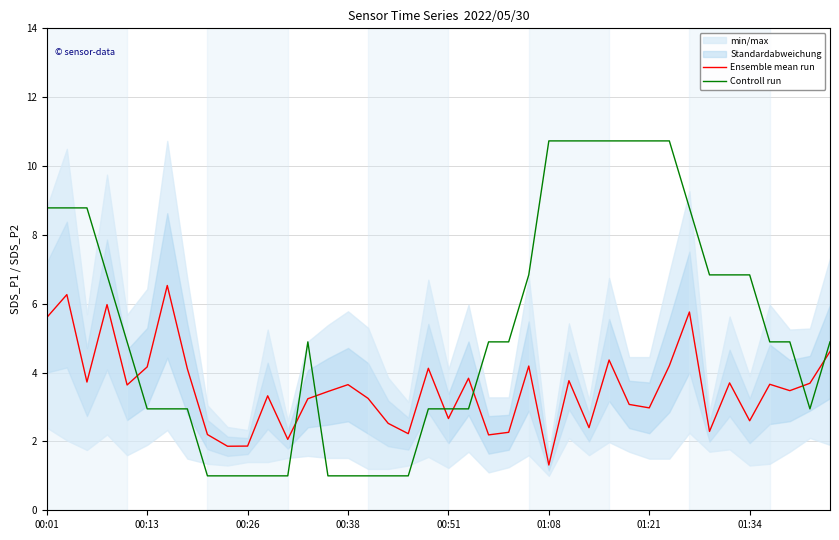

List the series in order of their overall mean, lowest first.

Ensemble mean run, Controll run